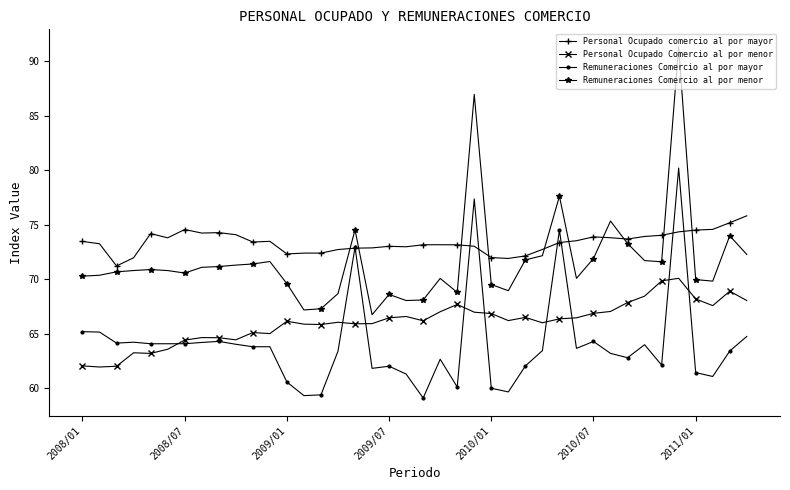

True or false: Remuneraciones Comercio al por menor has more than 0 points higher than both neighbors.

True